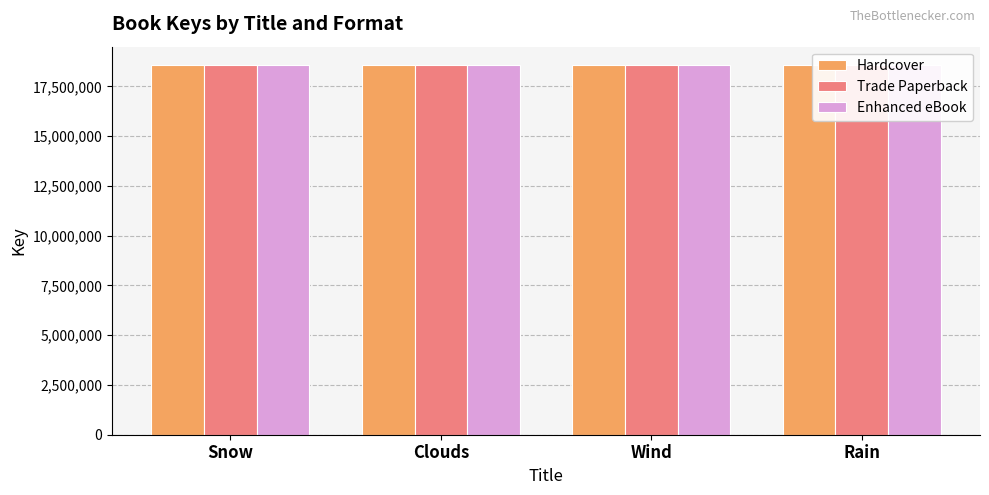

Is it true that Hardcover equals 18566158 at Snow?

True